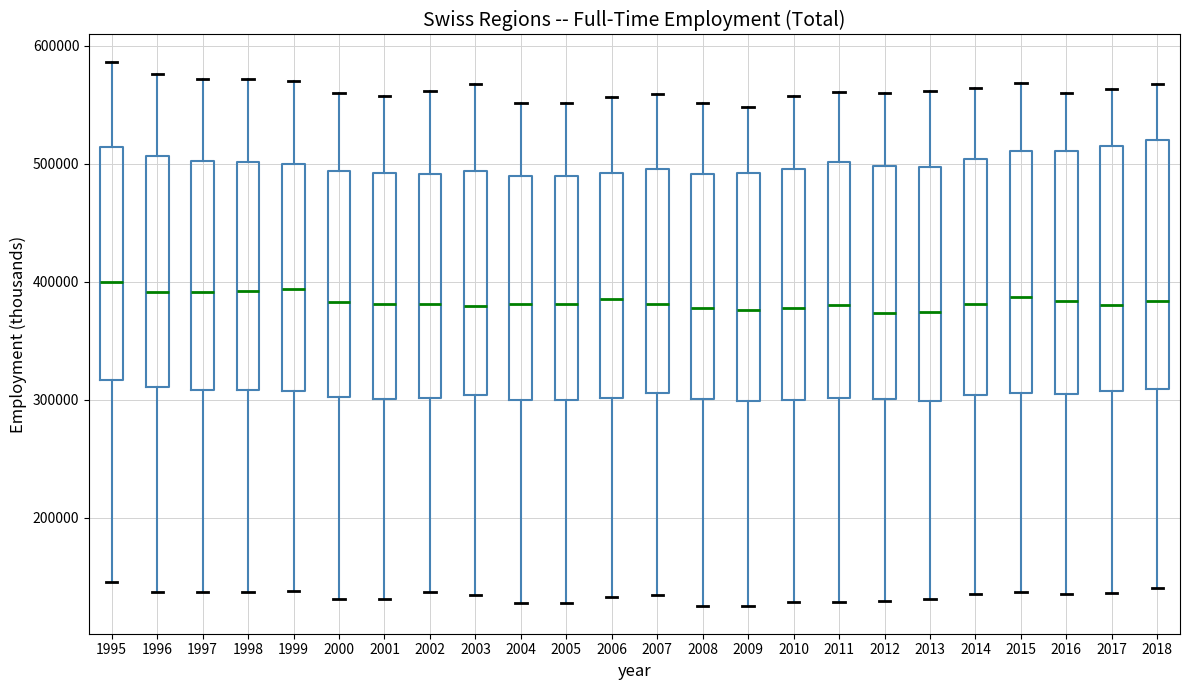

Where is the lower edge of the box at x = 2015 on the y-axis? The values are not printed on the chart, so give them approximately, as read against the axis.

310000